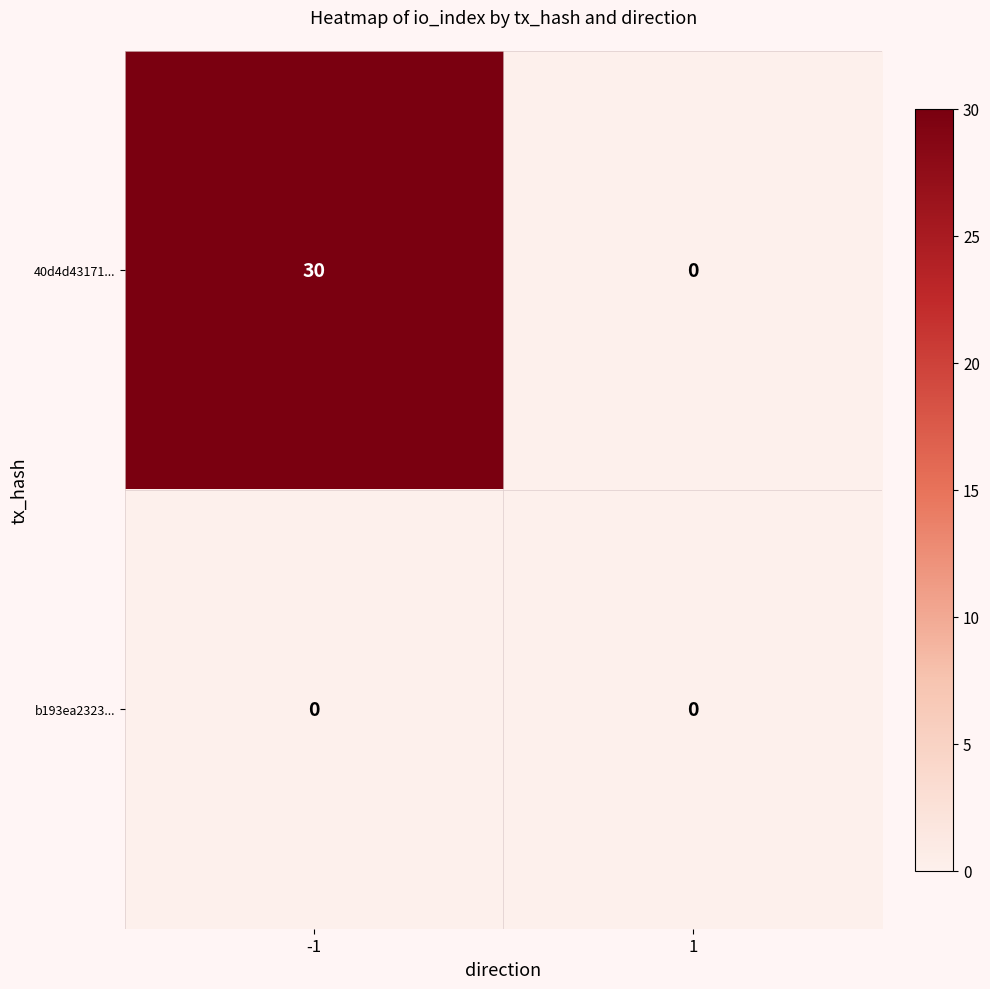

Rank the series by their maximum value, from lowest to highest.

b193ea2323..., 40d4d43171...